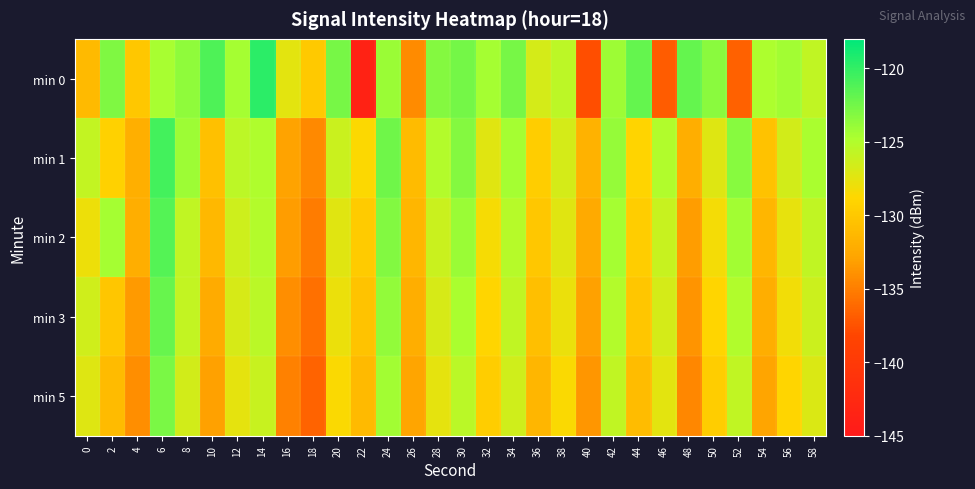

List the series in order of their peak value, lowest first.

min 5, min 3, min 2, min 1, min 0